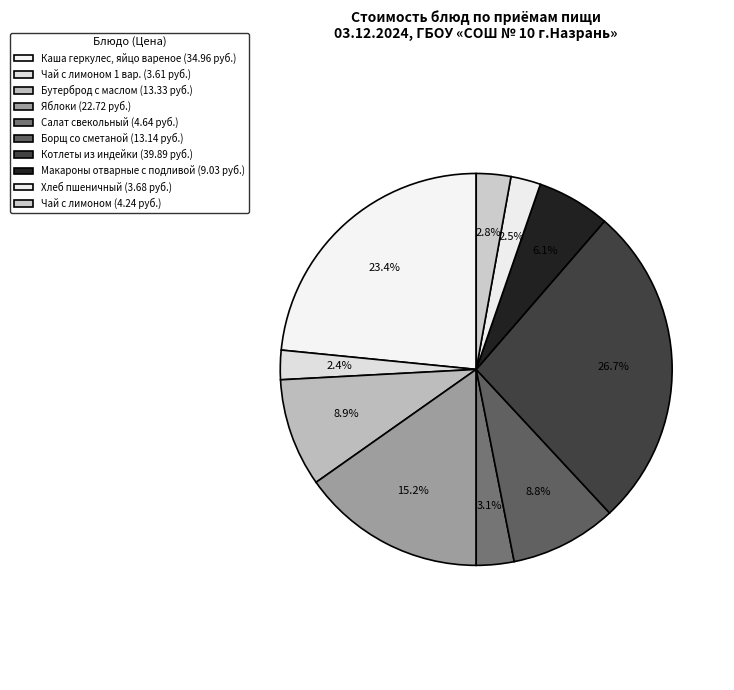

Count the number of slices in the pie.

10